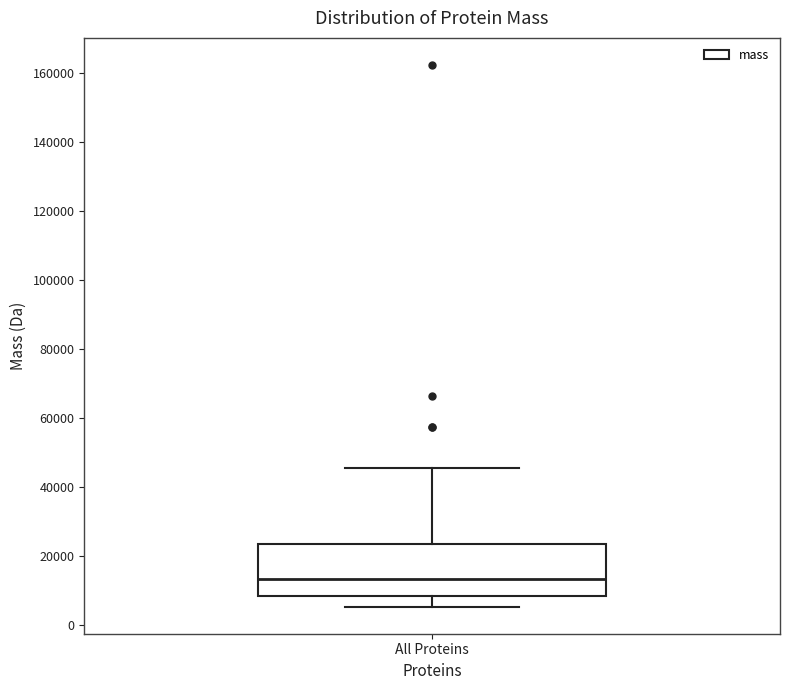

Transcribe this box plot: give where the median line is, the range the box spans, and where the two whiskers end, as read against the y-axis. The values are not printed on the chart, so give them approximately, as read against the axis.

median 14000, box 8000 to 24000, whiskers 6000 to 46000